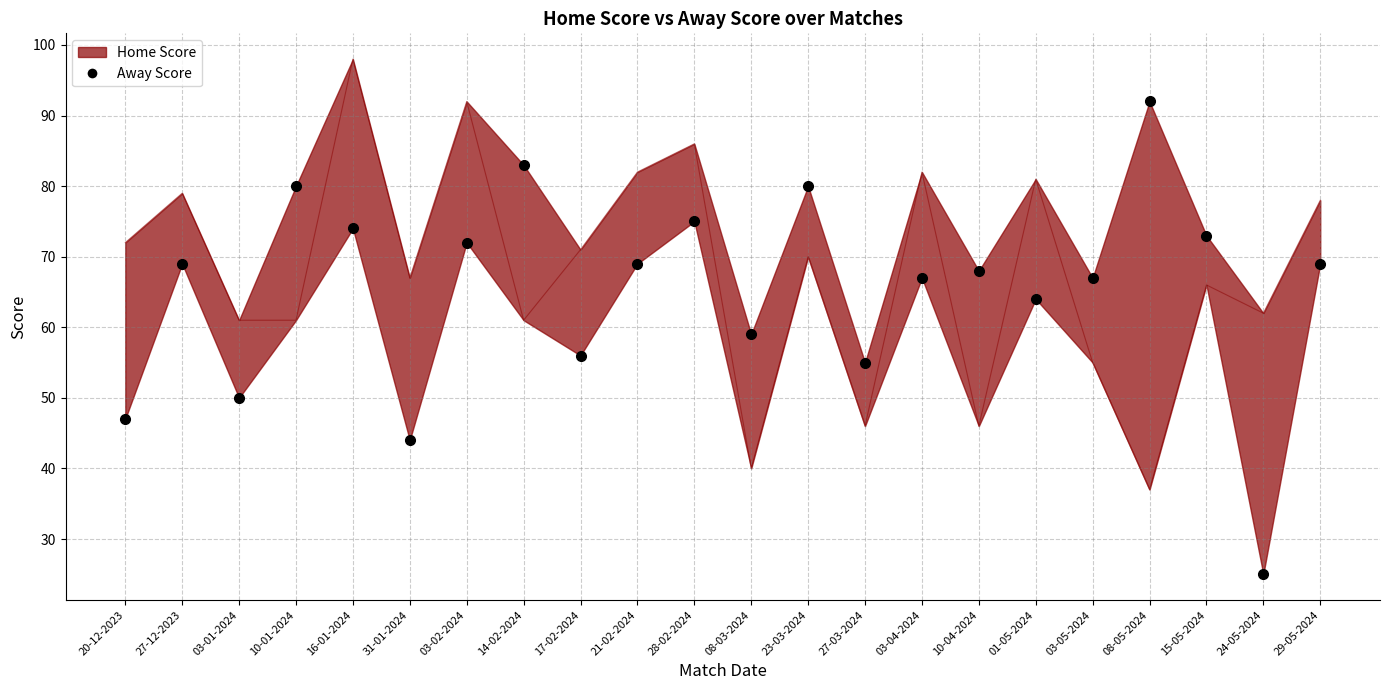

Reading right to left, list all the values displayed in this chart.

69	25	73	92	67	64	68	67	55	80	59	75	69	56	83	72	44	74	80	50	69	47